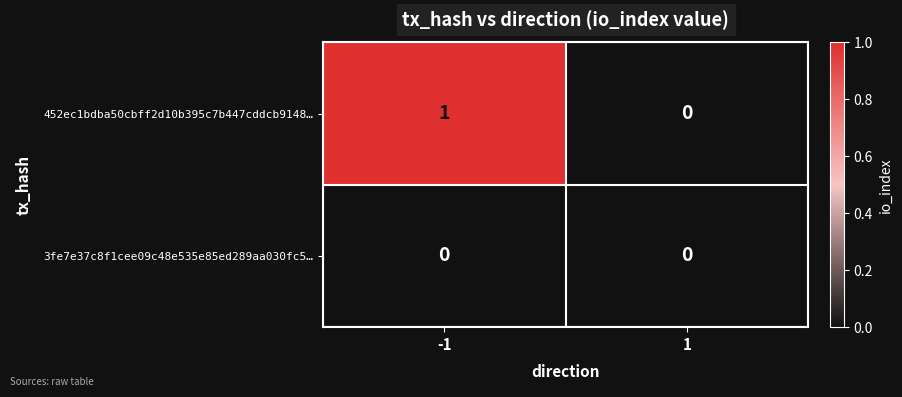

Which series changed the most between -1 and 1?

452ec1bdba50cbff2d10b395c7b447cddcb9148…